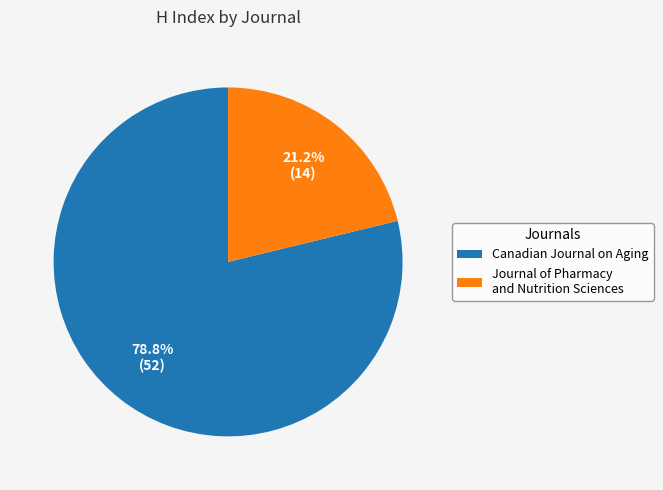

What is the ratio of the value at Journal of Pharmacy and Nutrition Sciences to the value at Canadian Journal on Aging?

0.3